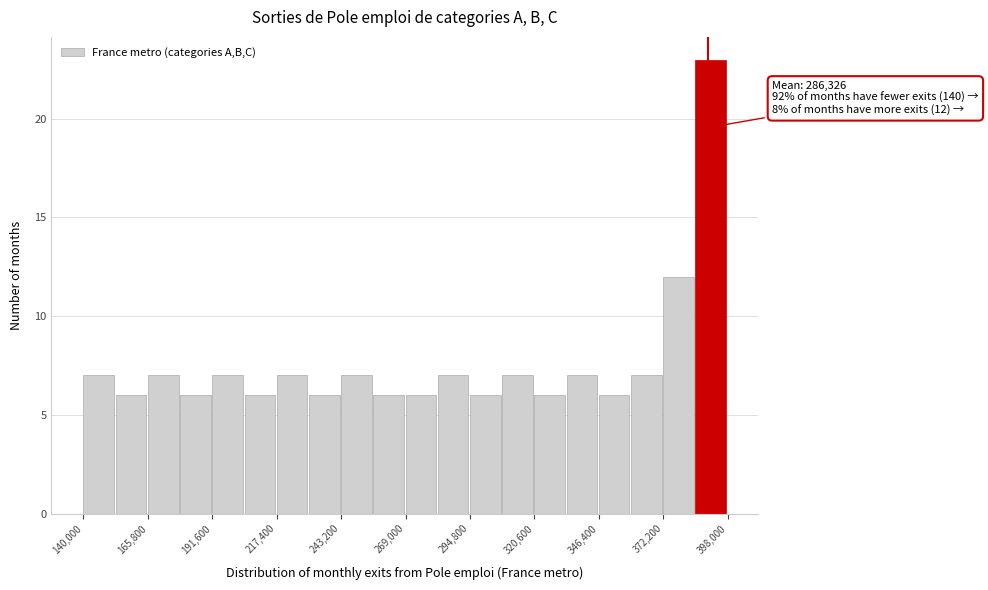

Read against the x-axis, roughly where is the centre of the tallest bar?

390000